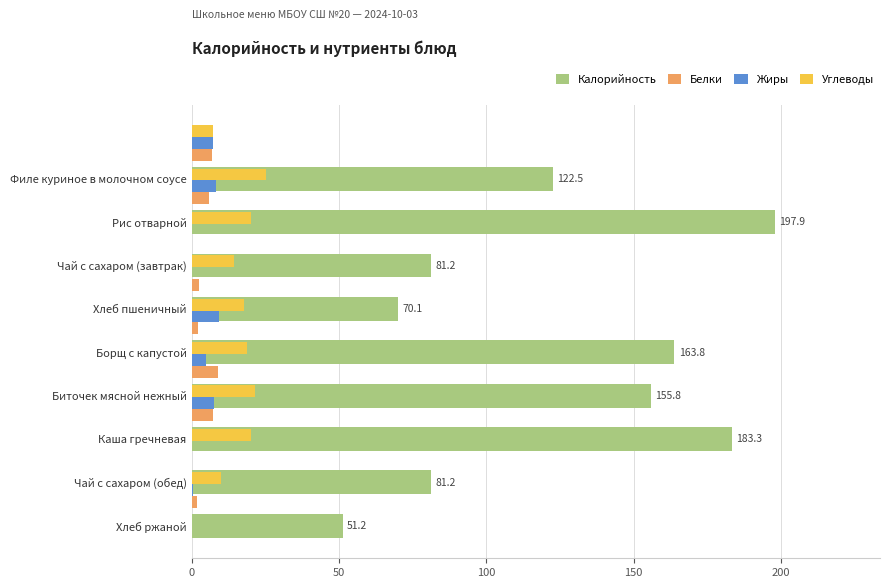

What is the sum of all Углеводы values?

155.2